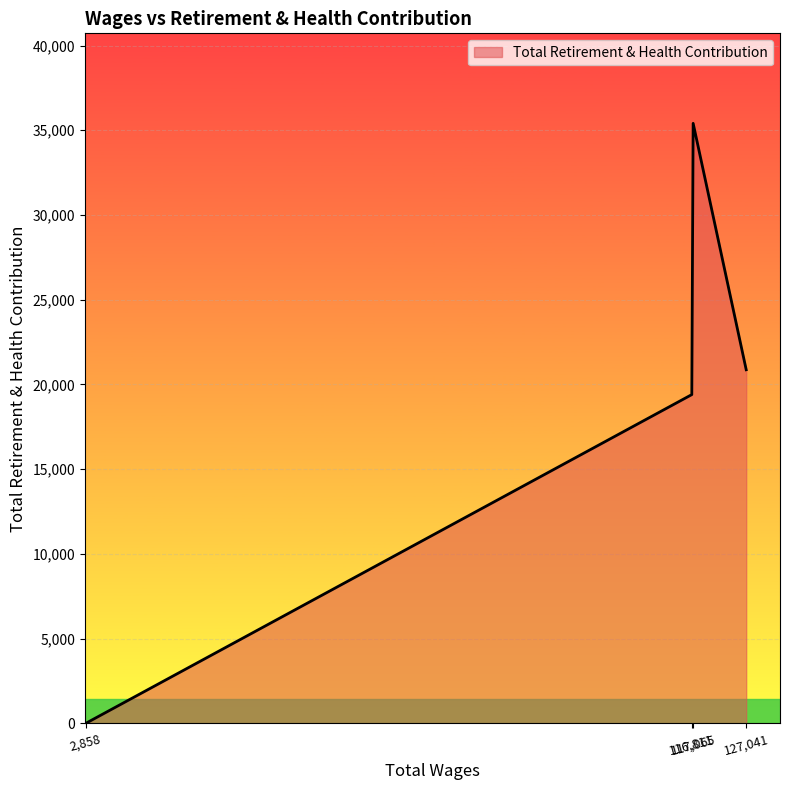

At which label is the value closest to 17703?

116,811